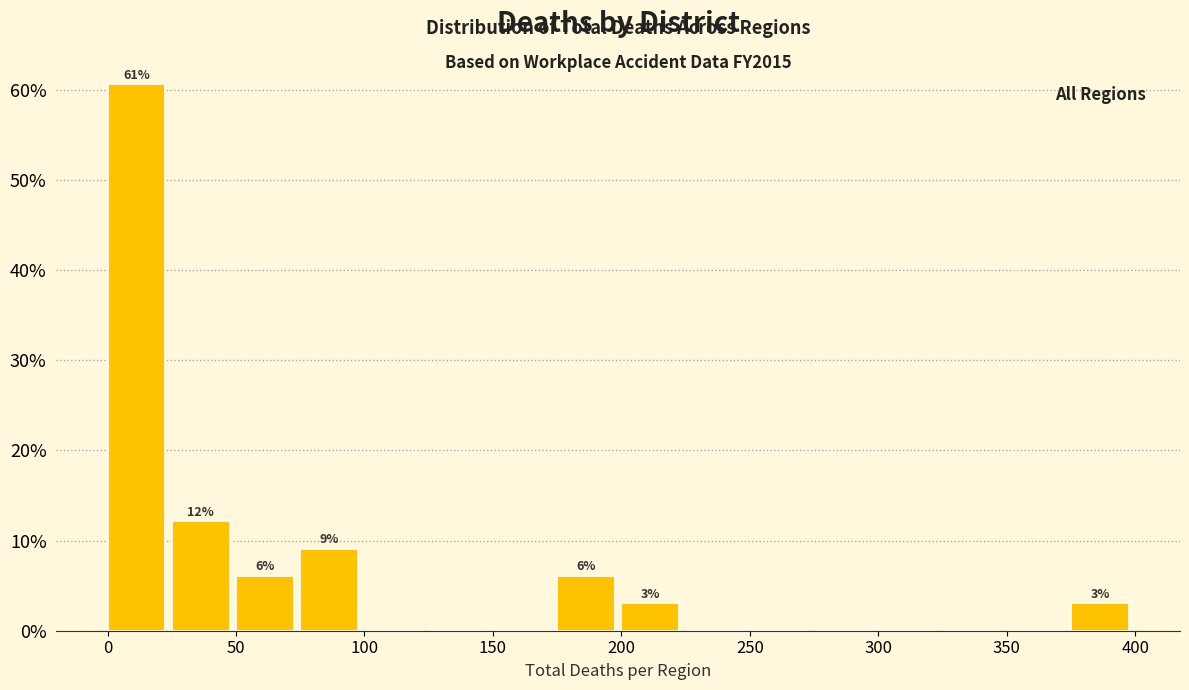

Which range on the x-axis has the tallest bar?

0 to 25